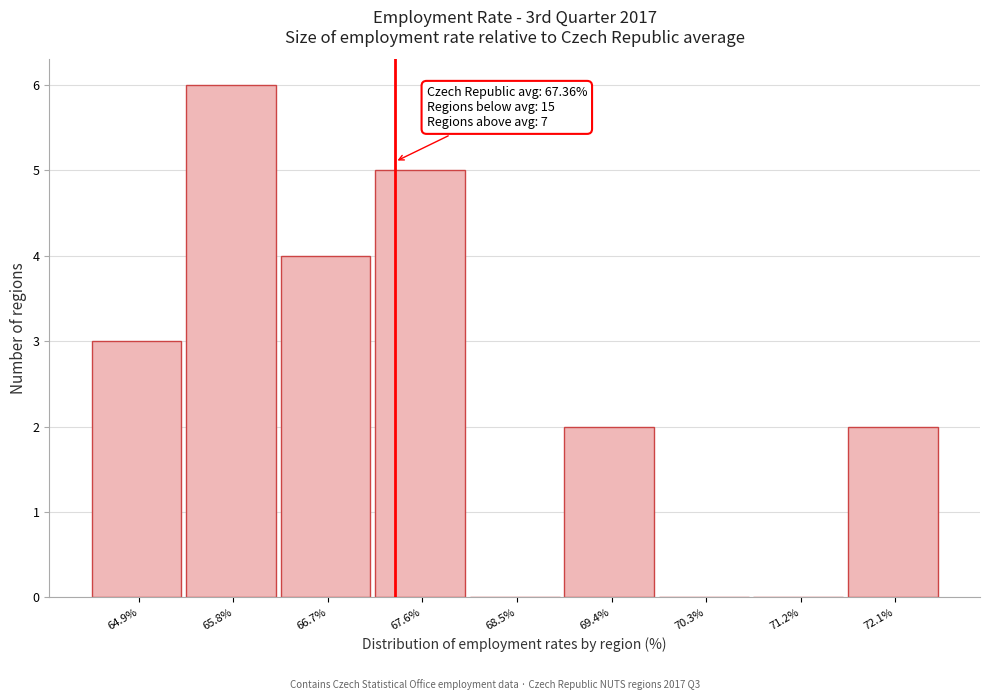

Over which range of the x-axis is the bar tallest?

65.4 to 66.3